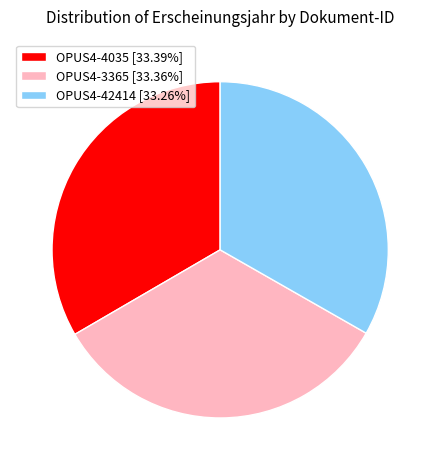

Does OPUS4-4035 [33.39%] represent more than half of the total?

No